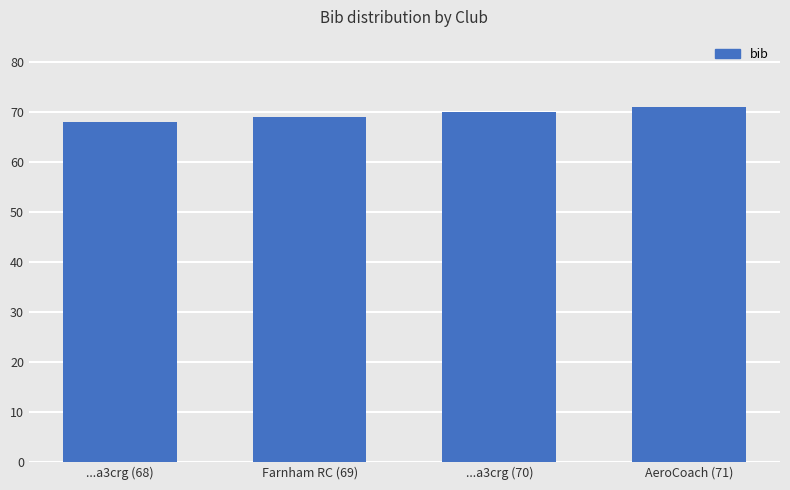

The chart shows a value of 34 at Farnham RC (69). True or false?

False